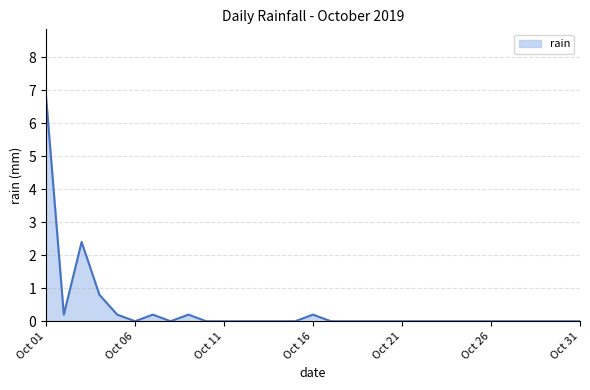

What is the greatest value displayed?

6.8